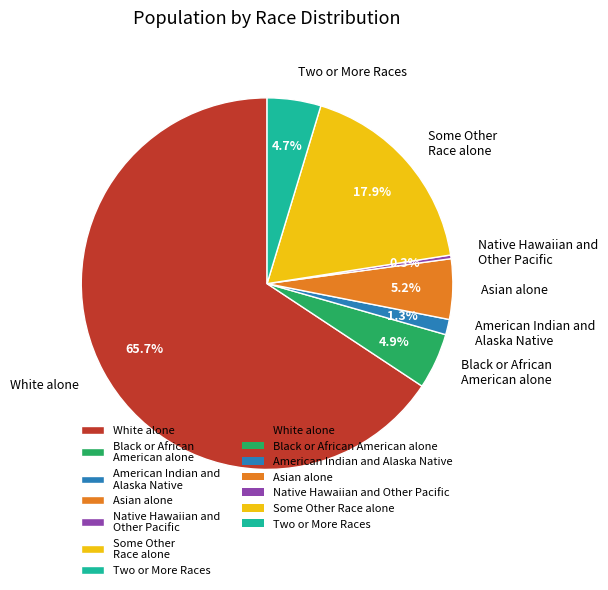

How many slices are in this pie chart?

7